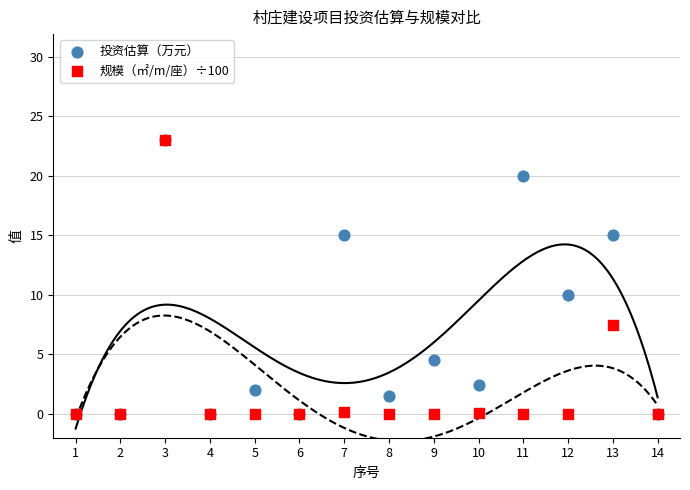

Across all series, what Y value is closest to 11?

10.0